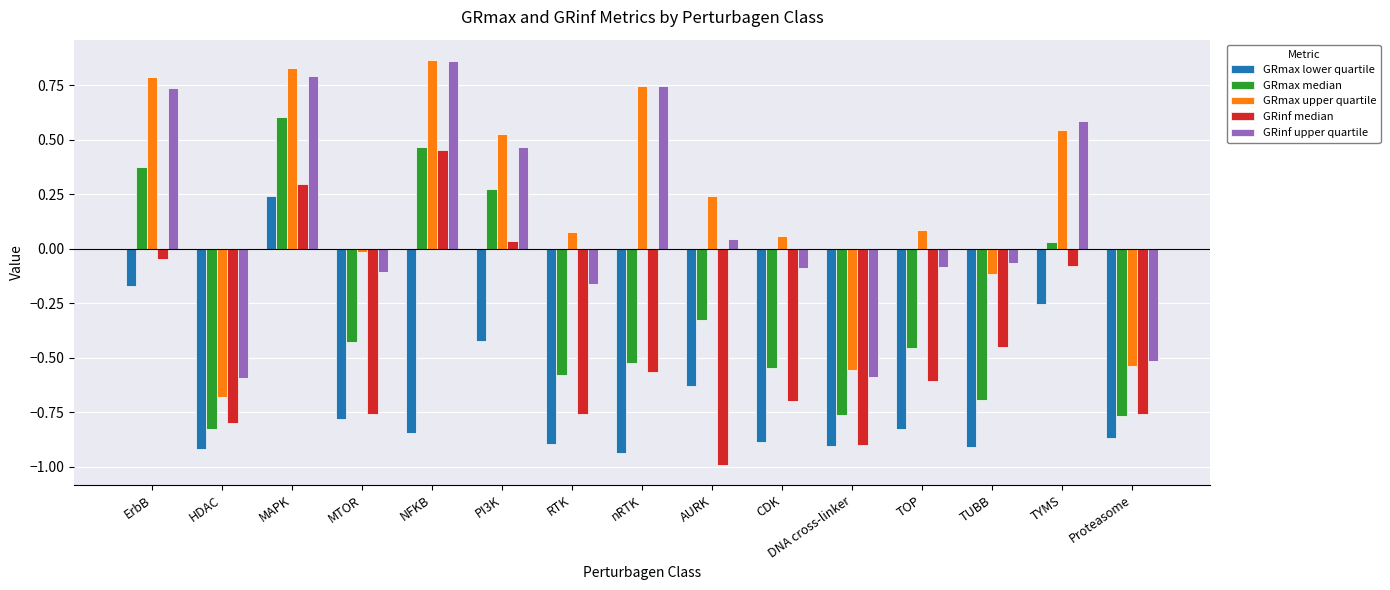

Is it true that GRinf median equals -0.5 at TUBB?

True